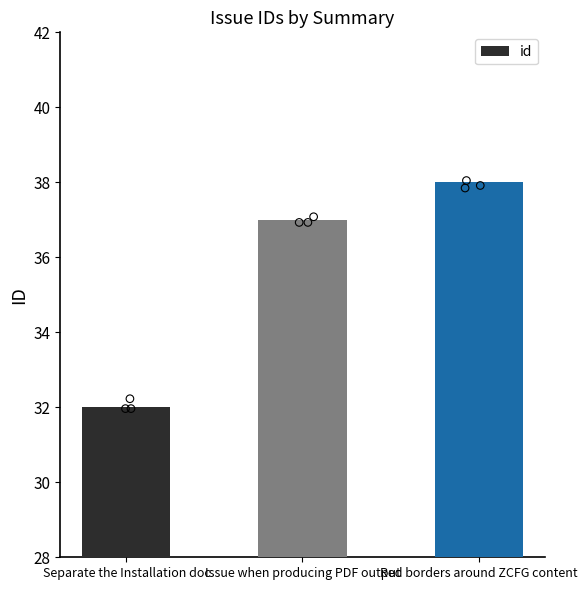

What is the ratio of the value at Red borders around ZCFG content to the value at Separate the Installation doc?

1.2